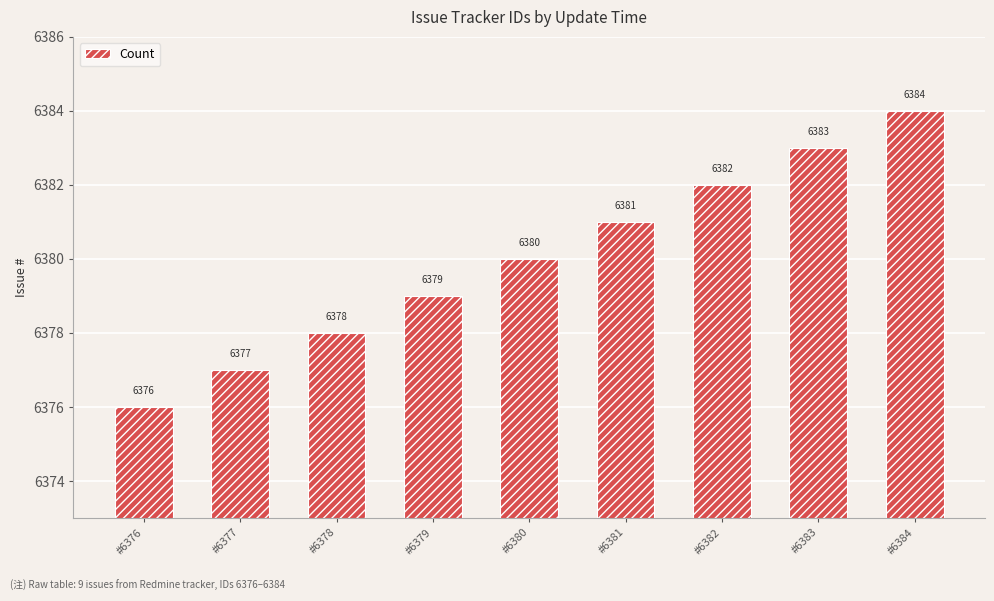

How many data points are less than 6380?

4